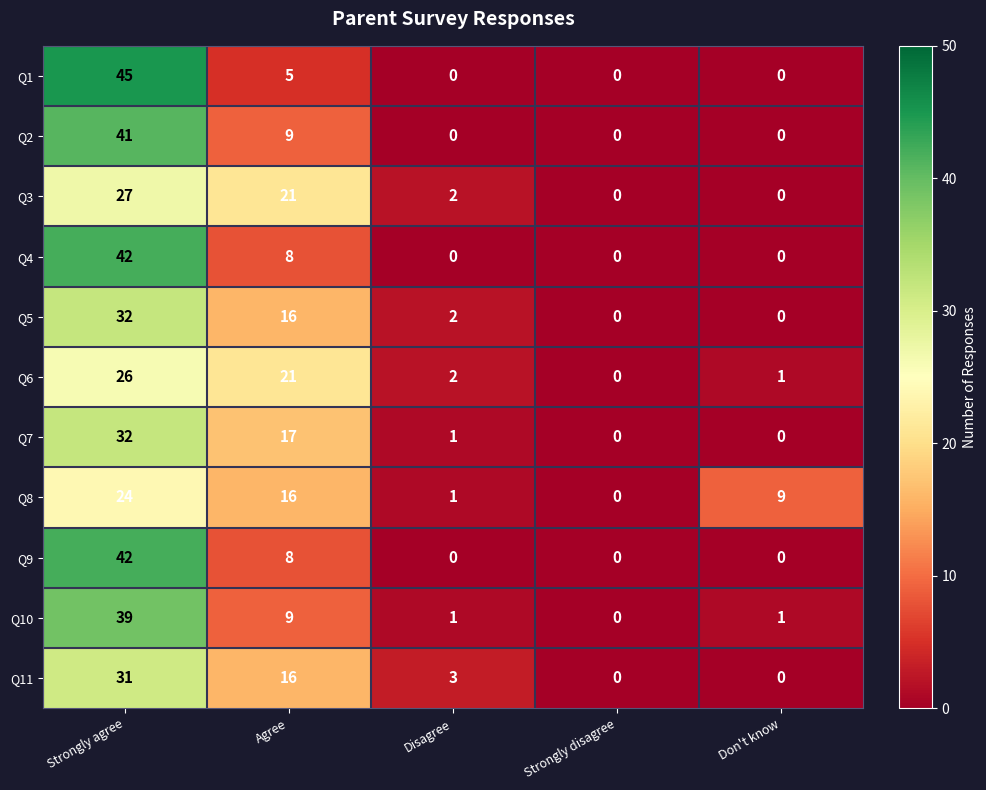

How many values in Q9 are above zero?

2